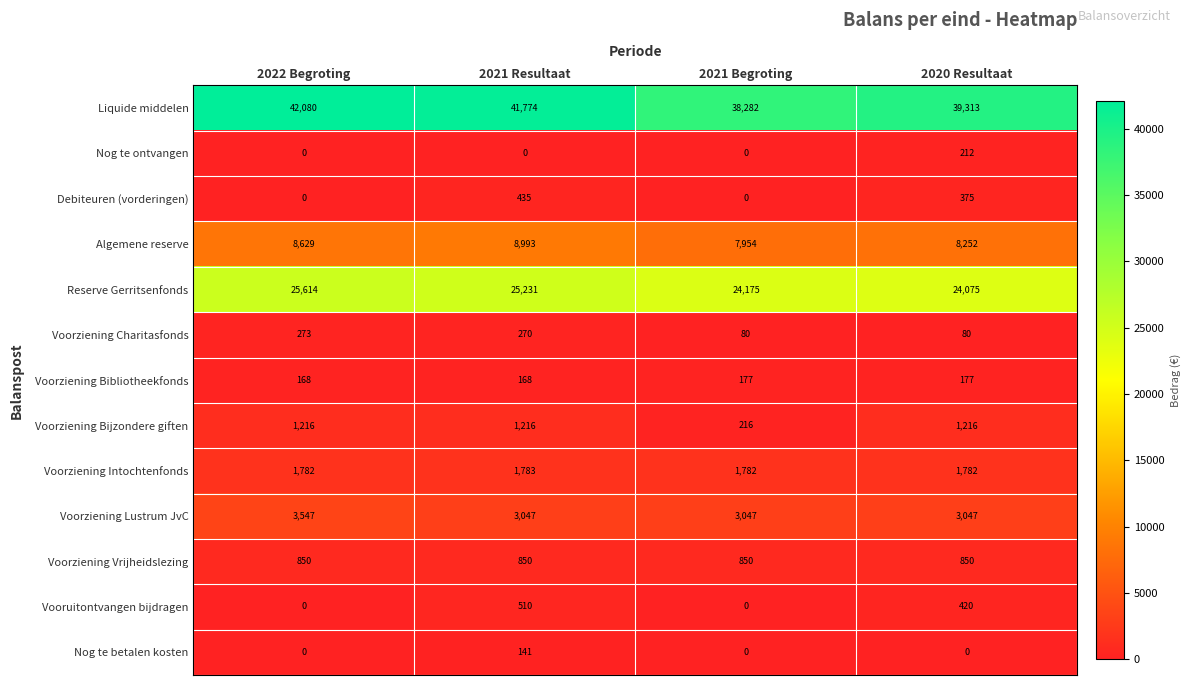

What value does the Voorziening Charitasfonds series have at 2021 Begroting, to the nearest 5?

80